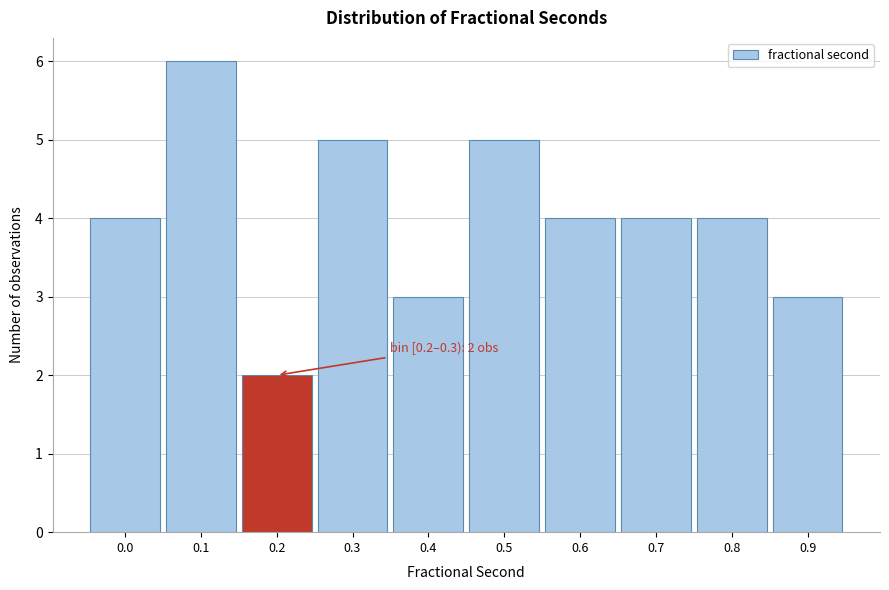

Reading left to right, what are all the values shown in this chart?

4	6	2	5	3	5	4	4	4	3